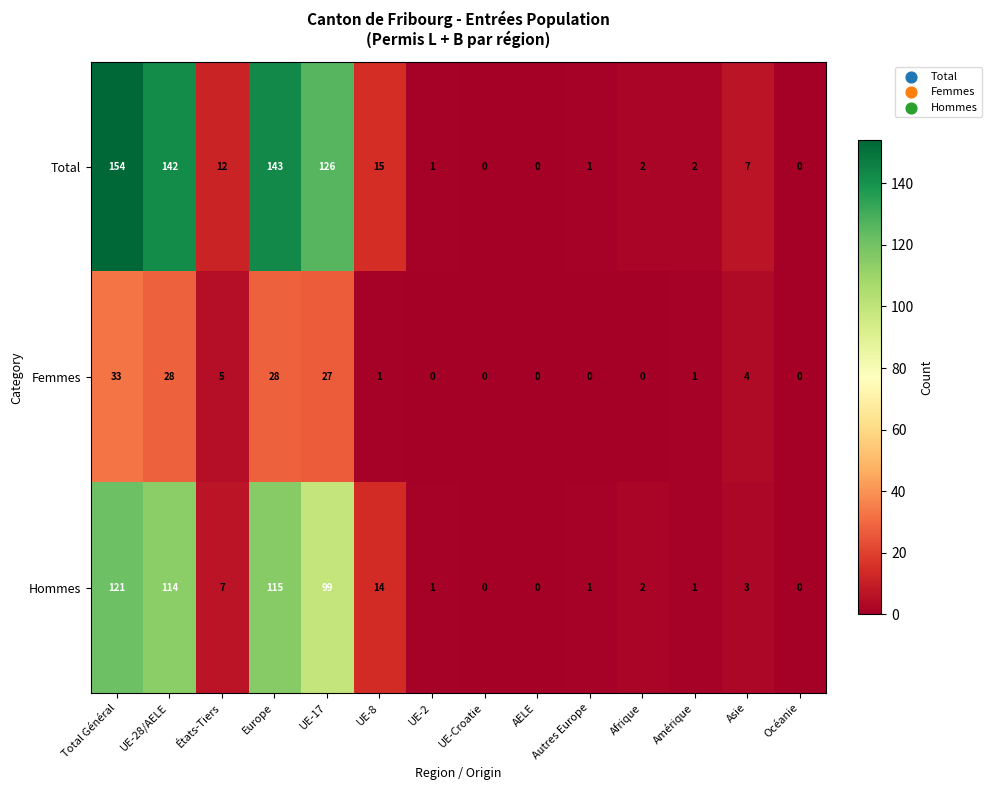

How many distinct data groups are displayed?

3